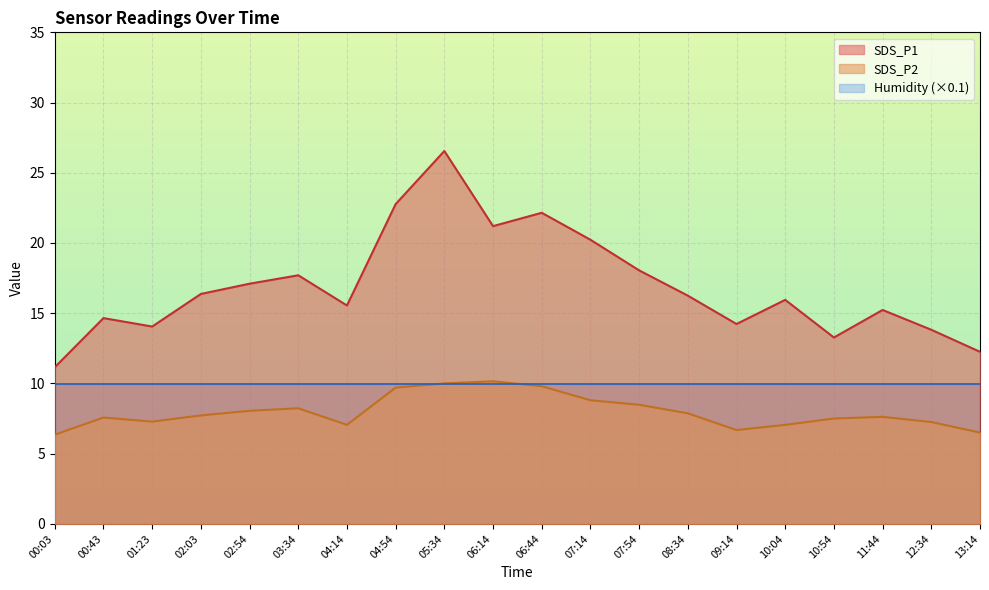

What is the label of the 11th point from the right?

06:14